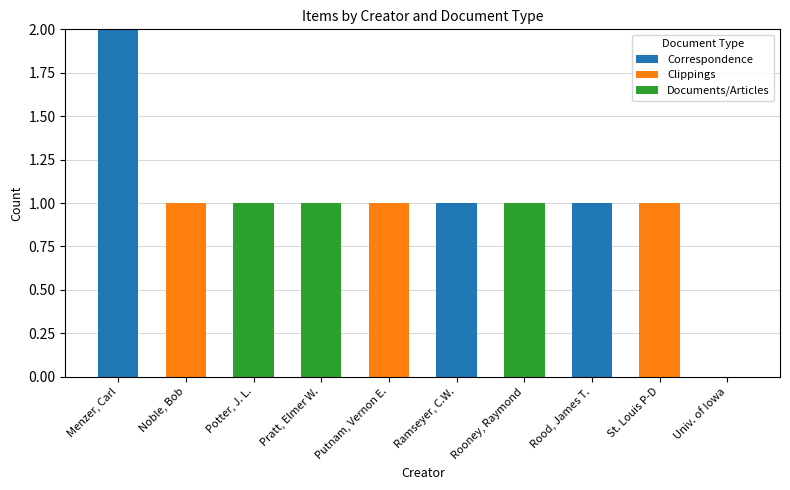

At which category is the sum across all series the highest?

Menzer, Carl